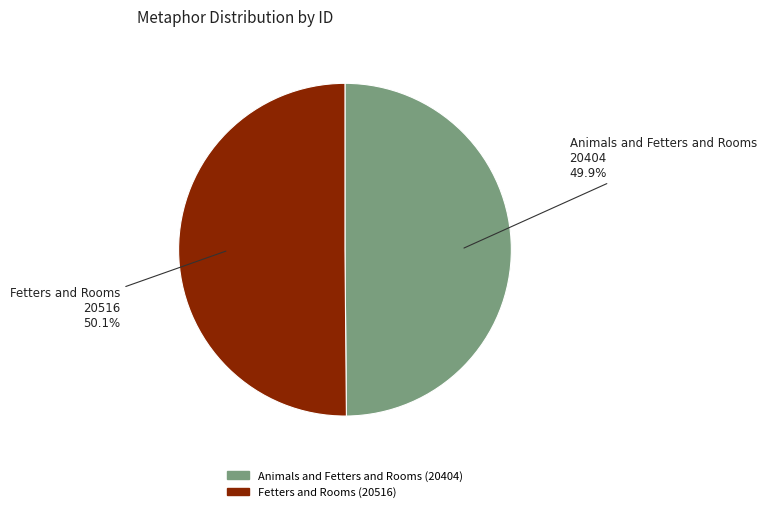

How much of the chart is everything except Animals and Fetters and Rooms?

50.1%